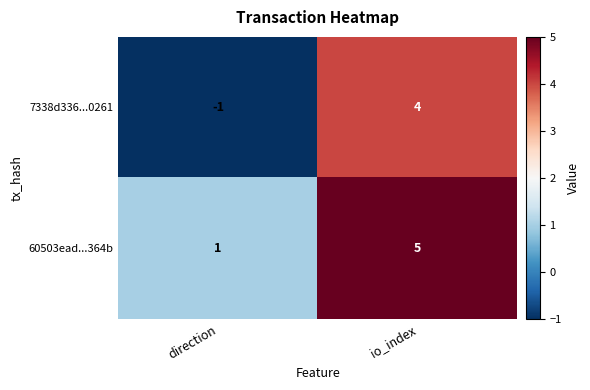

At io_index, list the series in order from largest to smallest.

60503ead...364b, 7338d336...0261